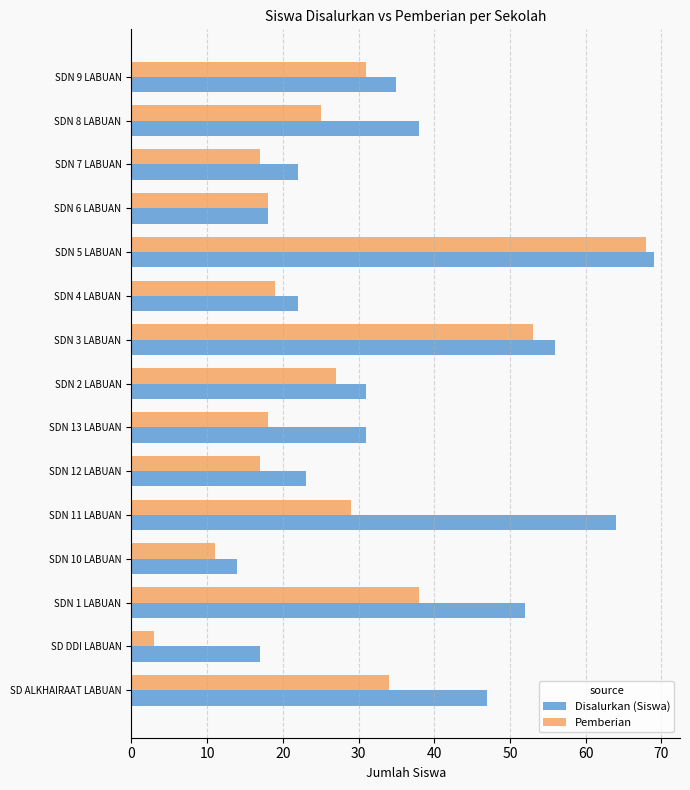

The Disalurkan (Siswa) series shows 64 at SDN 11 LABUAN. True or false?

True